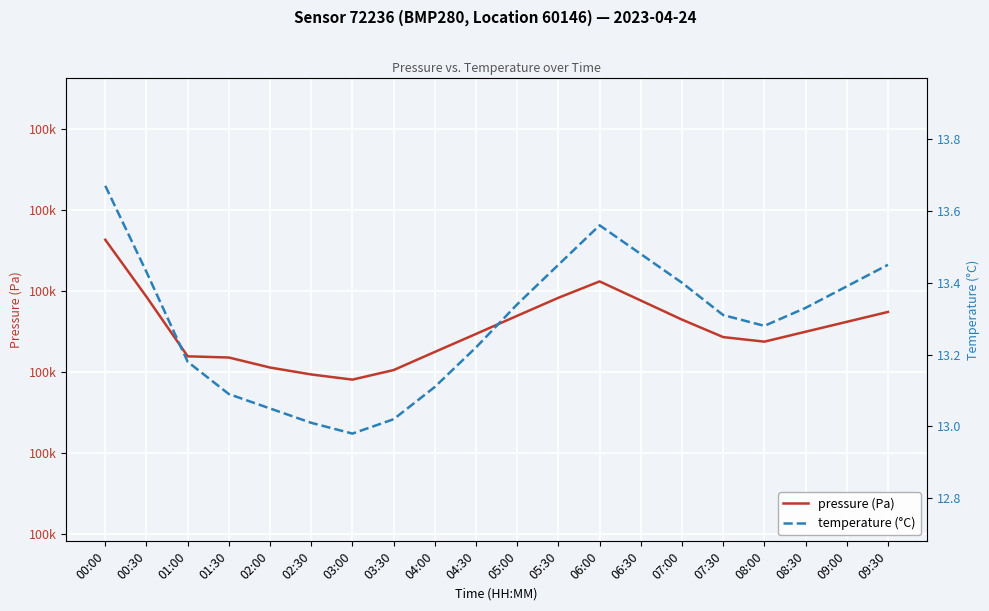

What is the difference between the highest and lowest values at 04:00?

99999.3